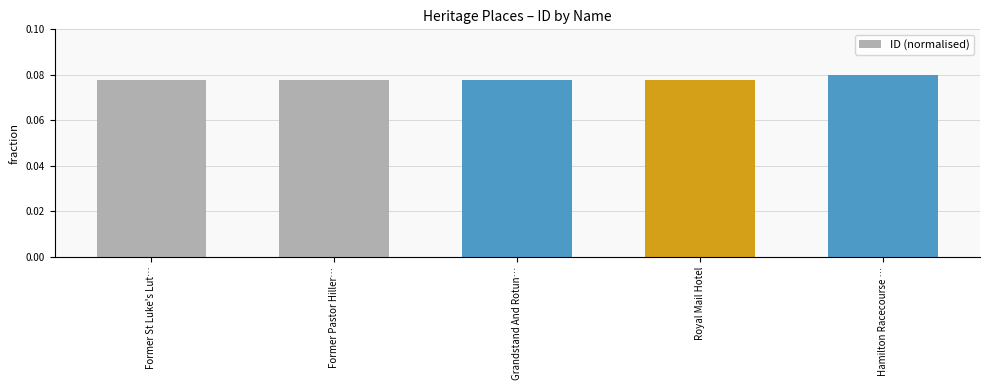

What is the label of the 3rd bar from the left?

Grandstand And Rotun…